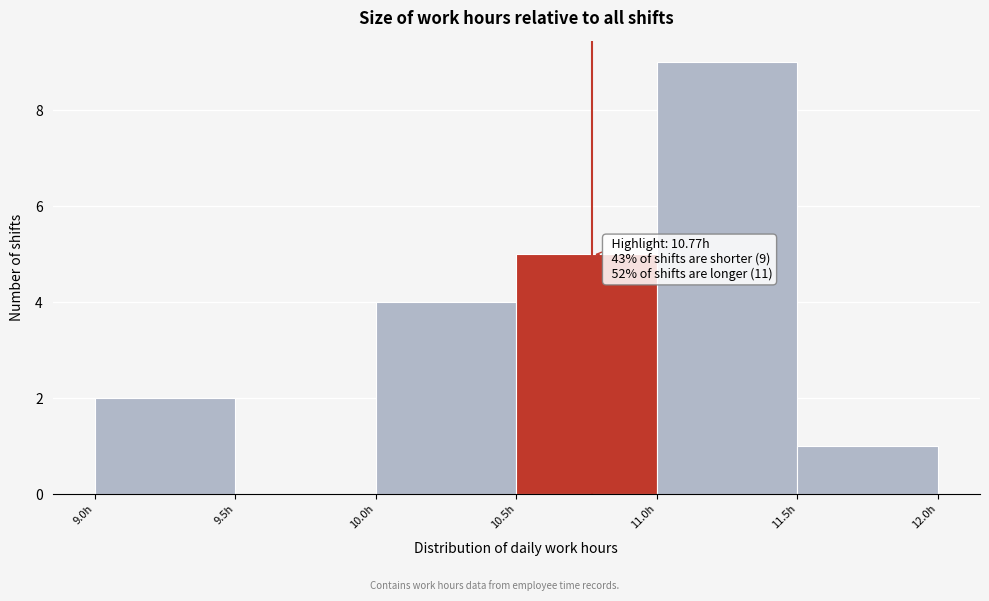

Over which range of the x-axis is the bar tallest?

11.0 to 11.5